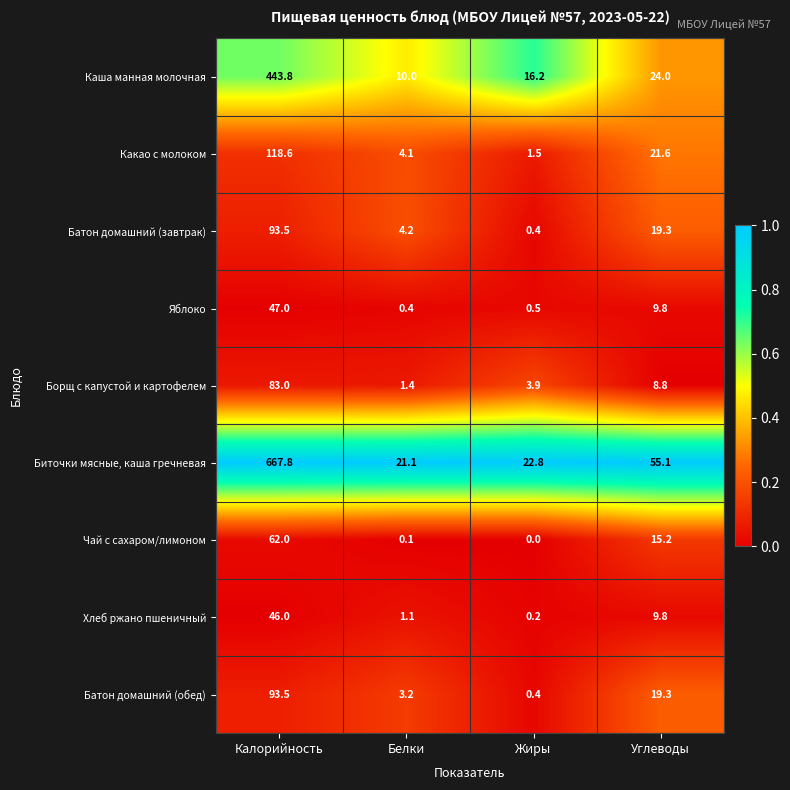

Where does the Хлеб ржано пшеничный series first go above 9?

Калорийность